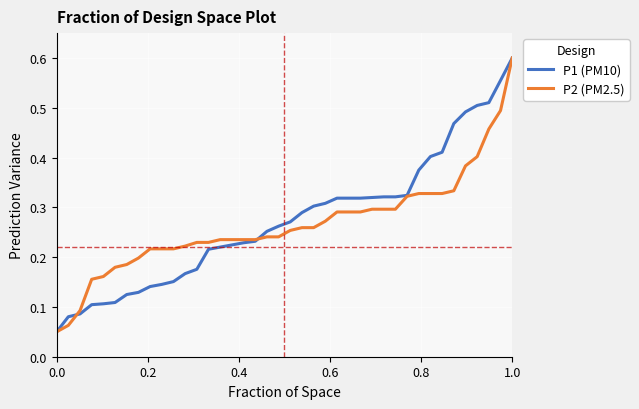

Does the chart have visible grid lines?

Yes